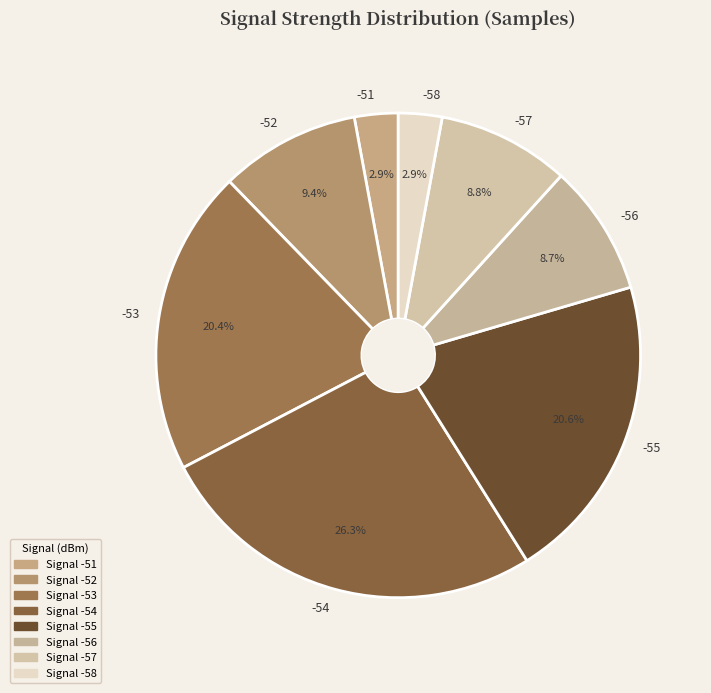

Does any single category account for the majority?

No